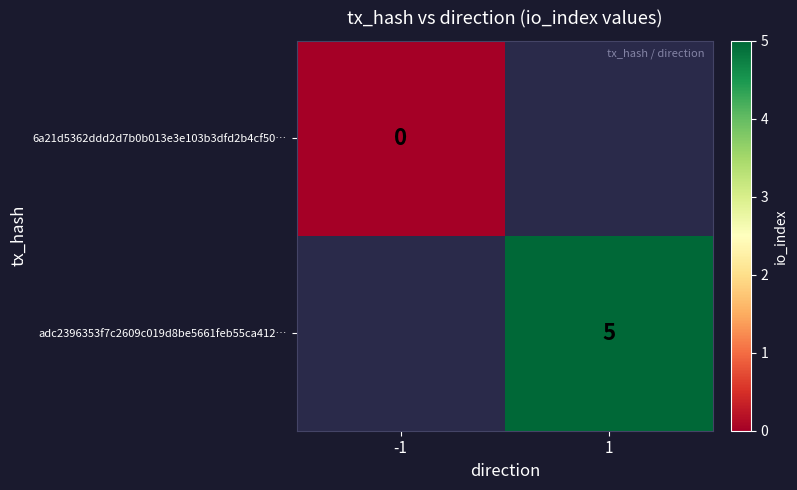

The value of adc2396353f7c2609c019d8be5661feb55ca412… at 1 is 3. True or false?

False